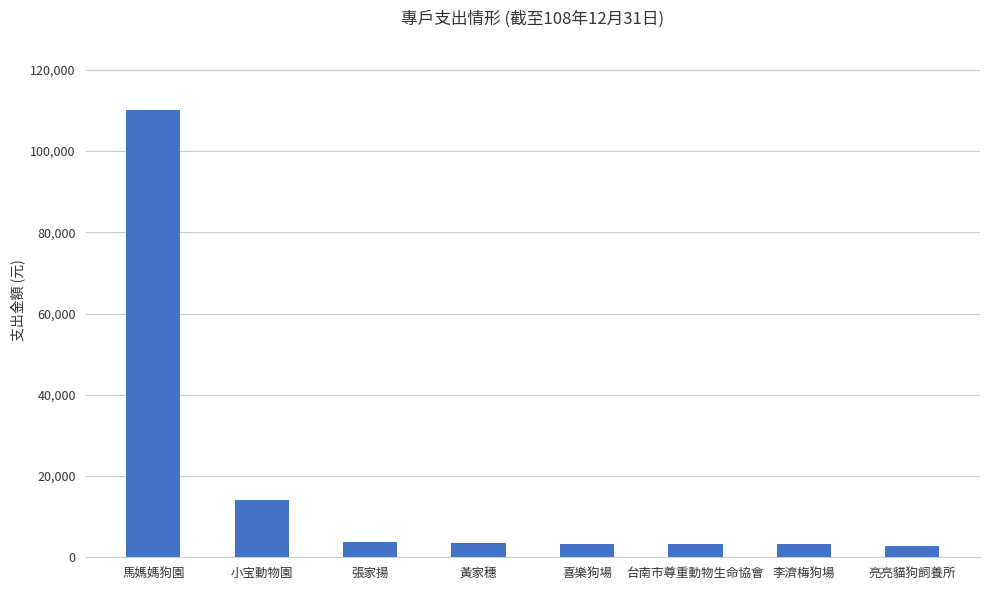

What position from the right is 黃家穗?

5